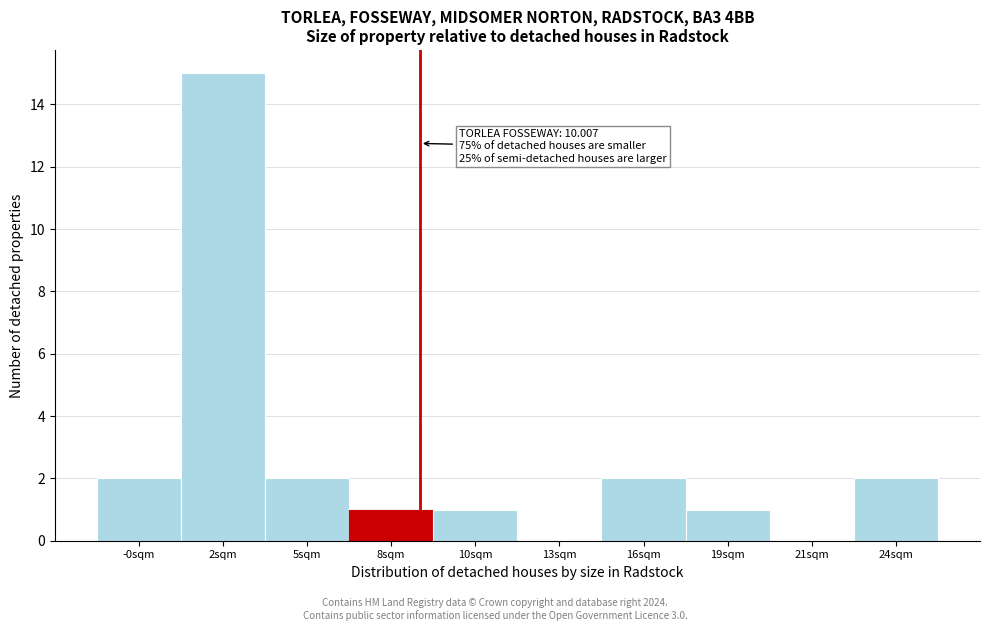

Reading left to right, extract all data points from this chart.

-0sqm=2	2sqm=15	5sqm=2	8sqm=1	10sqm=1	13sqm=0	16sqm=2	19sqm=1	21sqm=0	24sqm=2